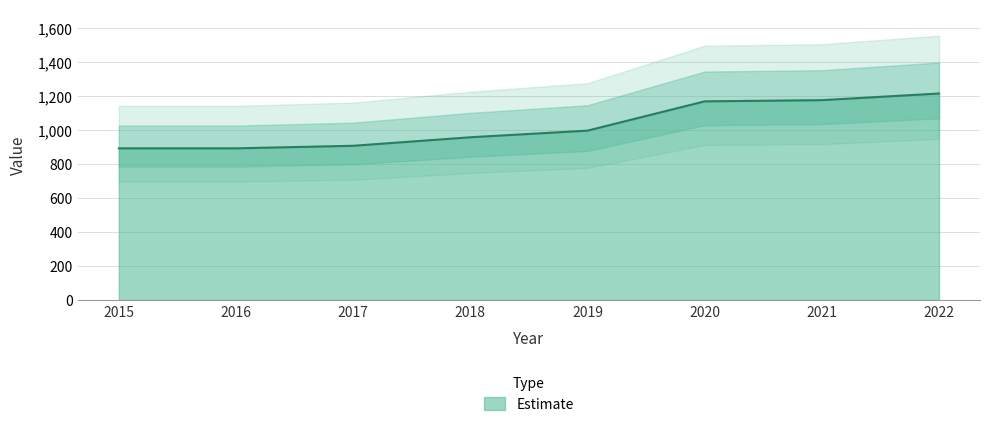

What is the change in value from 2019 to 2022?

+218